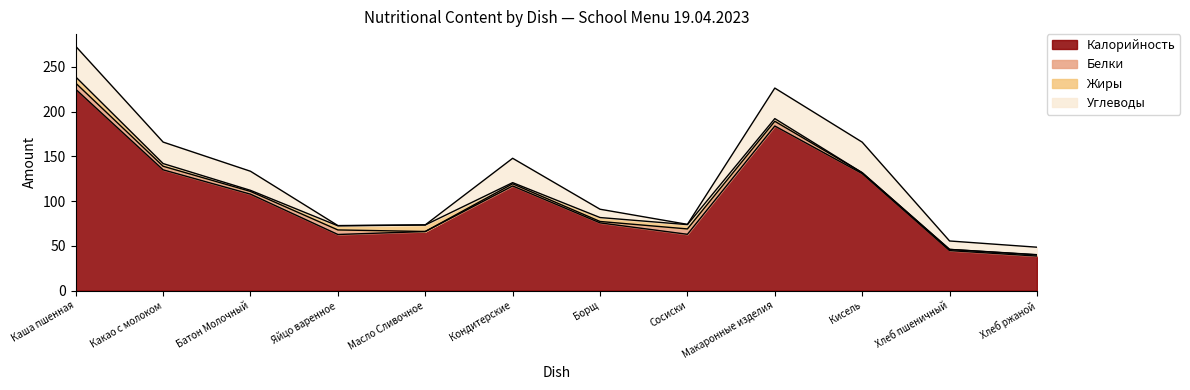

Rank the categories by Калорийность value from highest to lowest.

Каша пшенная, Макаронные изделия, Какао с молоком, Кисель, Кондитерские, Батон Молочный, Борщ, Масло Сливочное, Сосиски, Яйцо варенное, Хлеб пшеничный, Хлеб ржаной